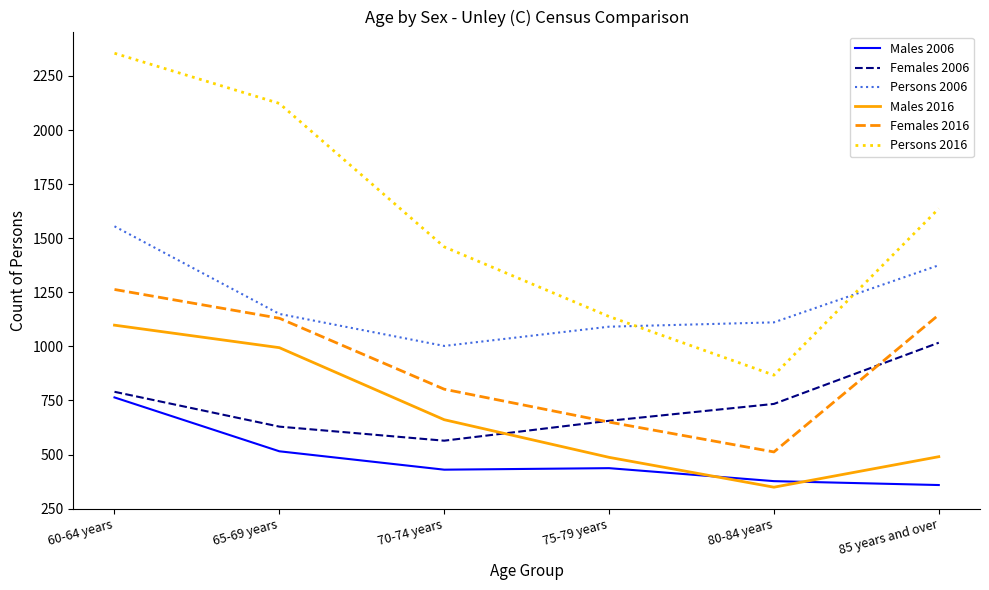

The Males 2016 series shows 490 at 85 years and over. True or false?

True